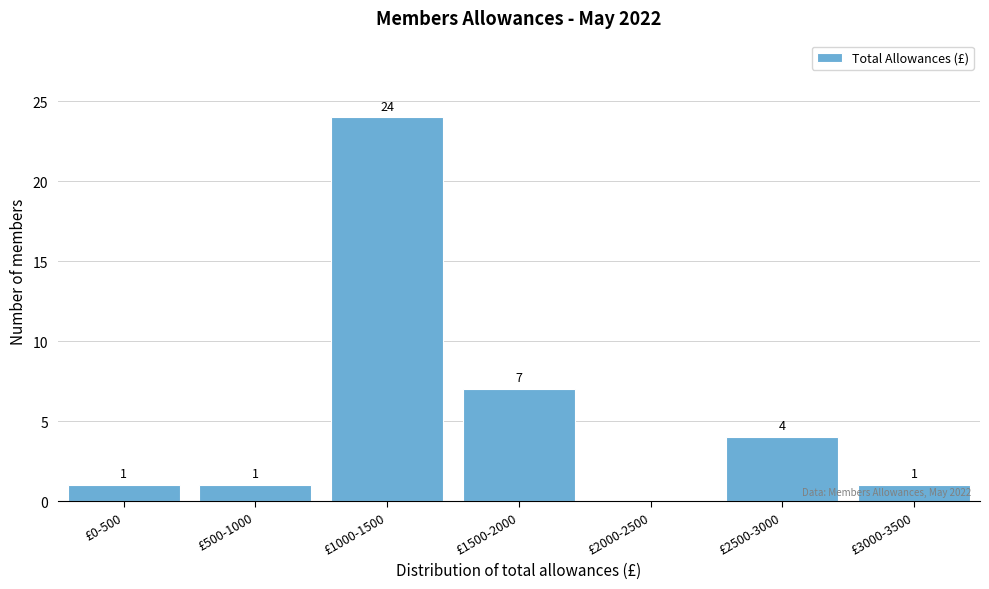

Reading left to right, what are all the values shown in this chart?

£0-500=1	£500-1000=1	£1000-1500=24	£1500-2000=7	£2000-2500=0	£2500-3000=4	£3000-3500=1